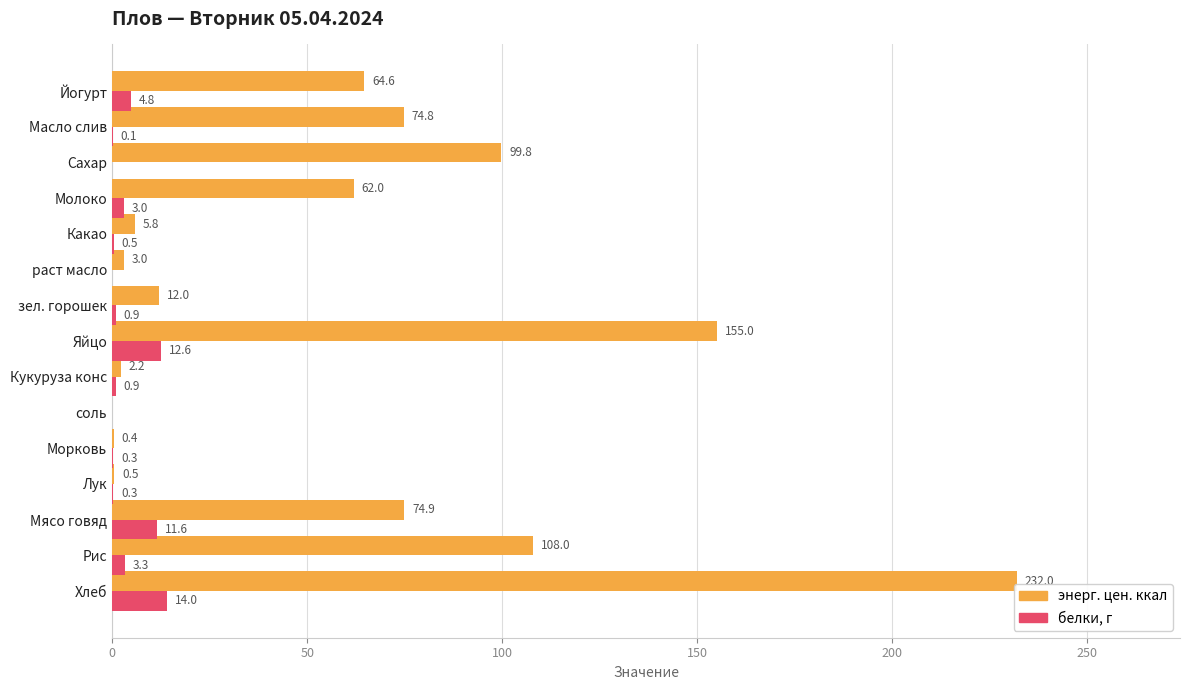

What are all the series names shown in the legend?

энерг. цен. ккал, белки, г